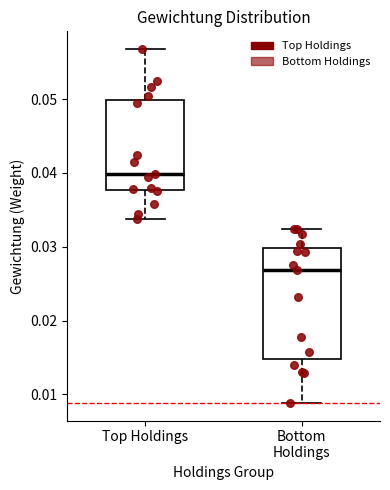

Which box's median line is the lowest?

Bottom Holdings